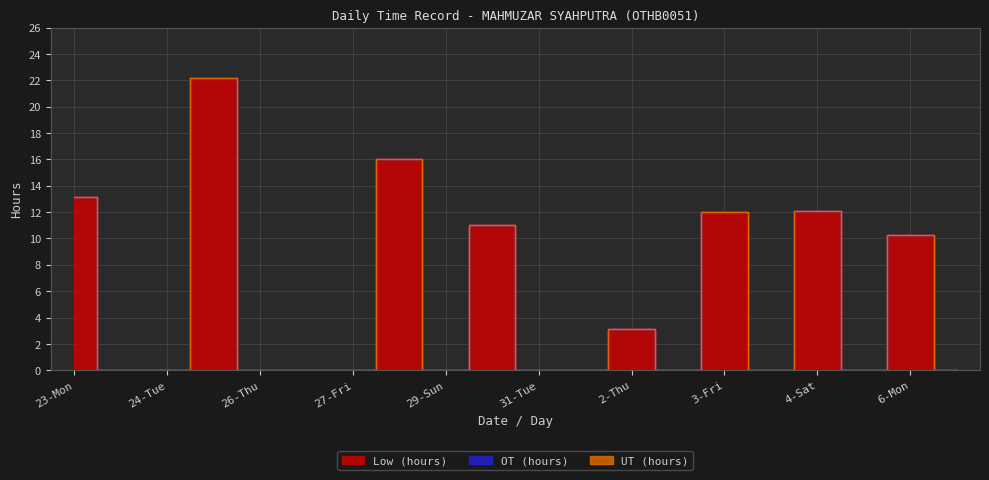

How many data points in Low (hours) are above 0?

8